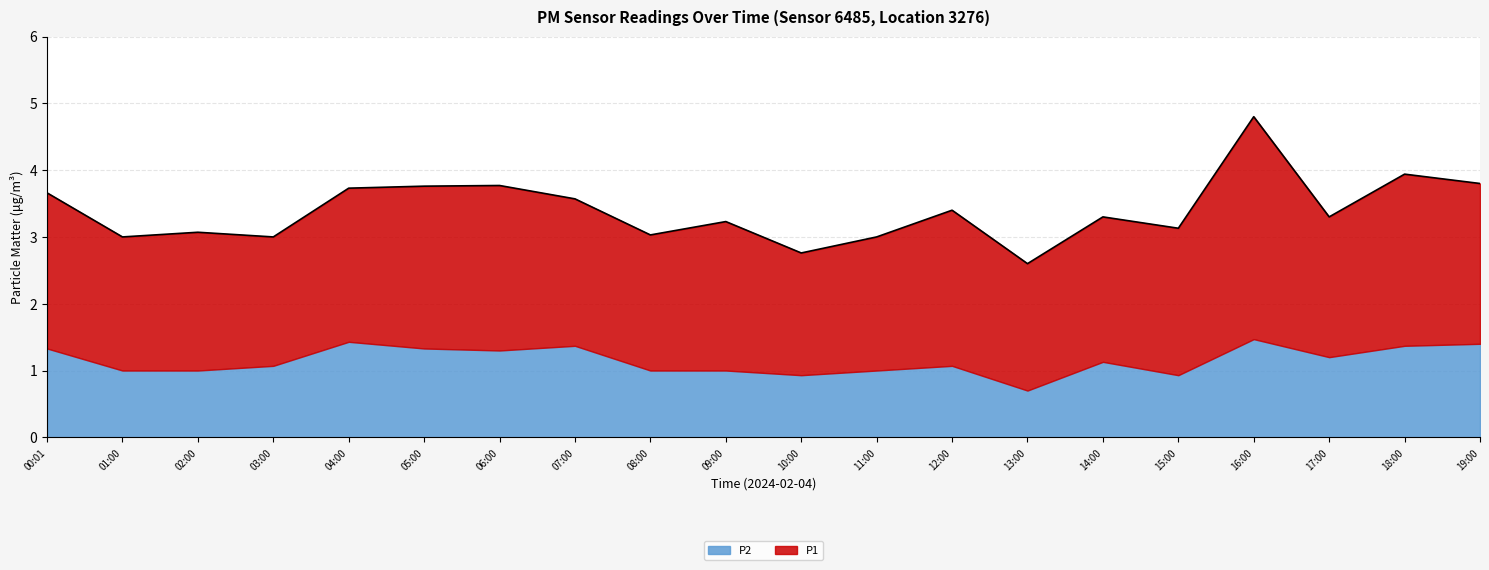

What is the spread (max minus min) of values at 03:00?

0.9